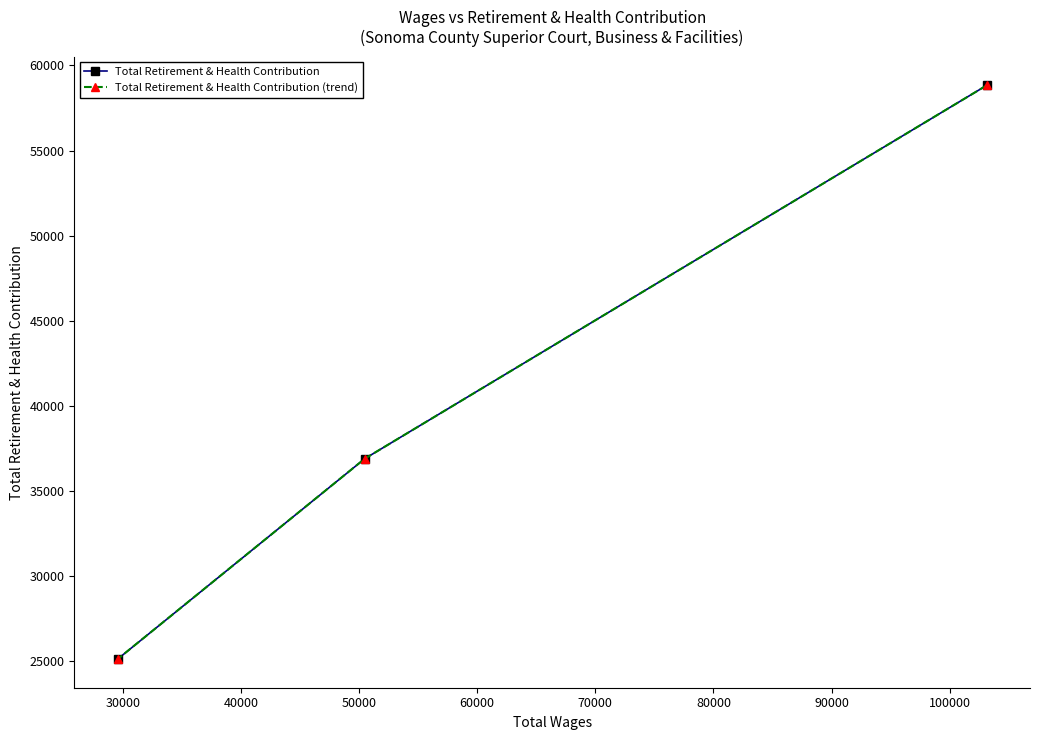

How many Total Retirement & Health Contribution values are between 25130 and 58827?

3